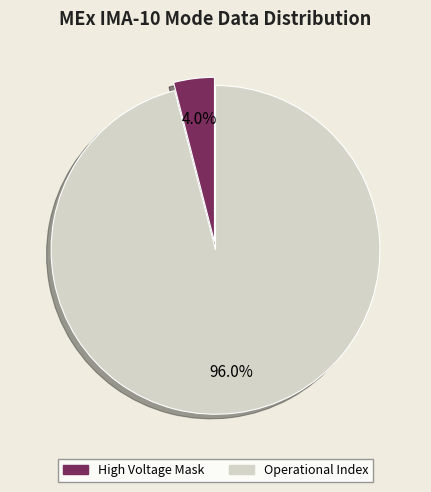

Is there a majority slice in this chart?

Yes